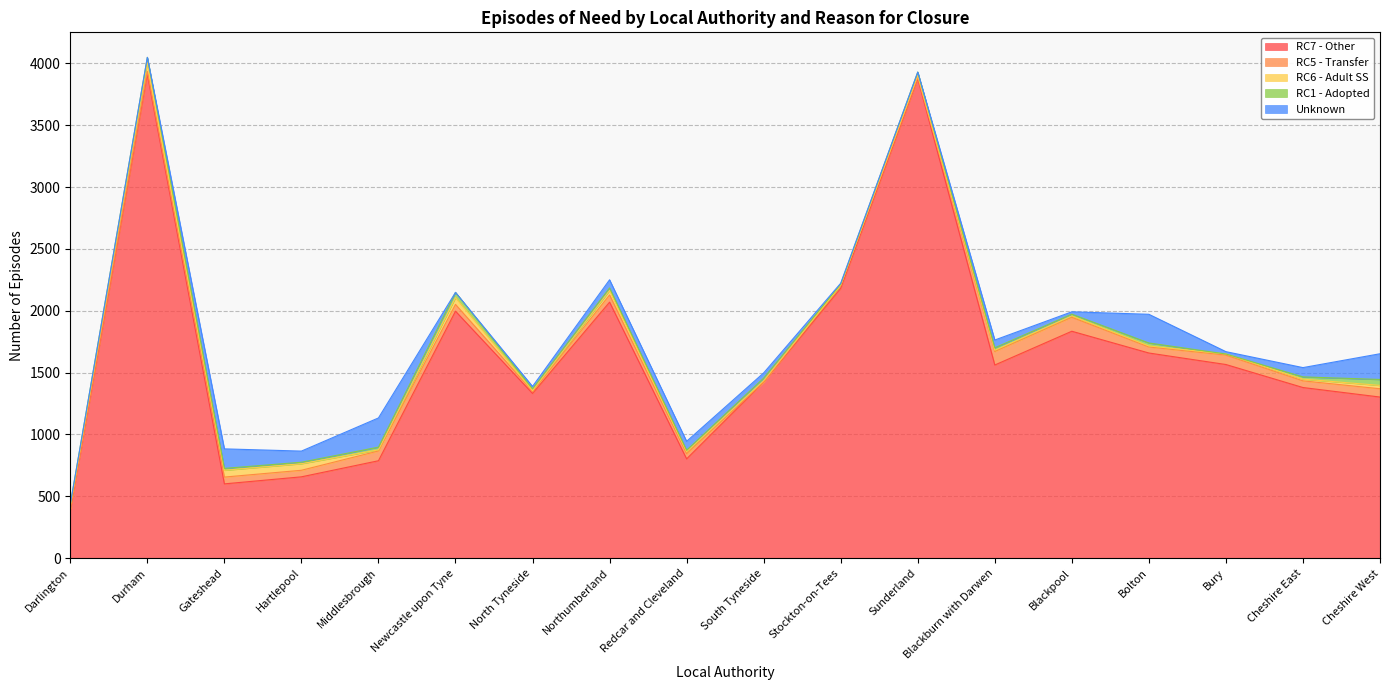

What is the highest value of the RC1 - Adopted series?

48